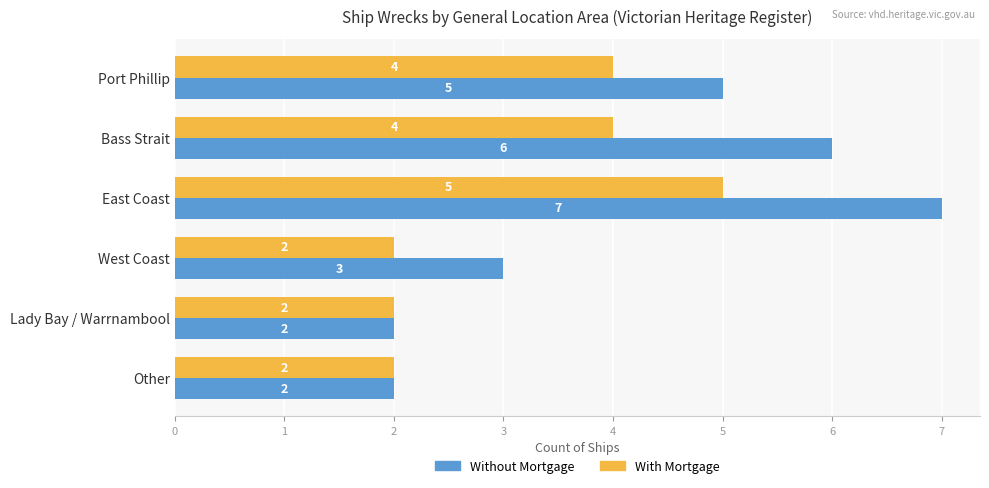

The With Mortgage series shows 0 at Lady Bay / Warrnambool. True or false?

False